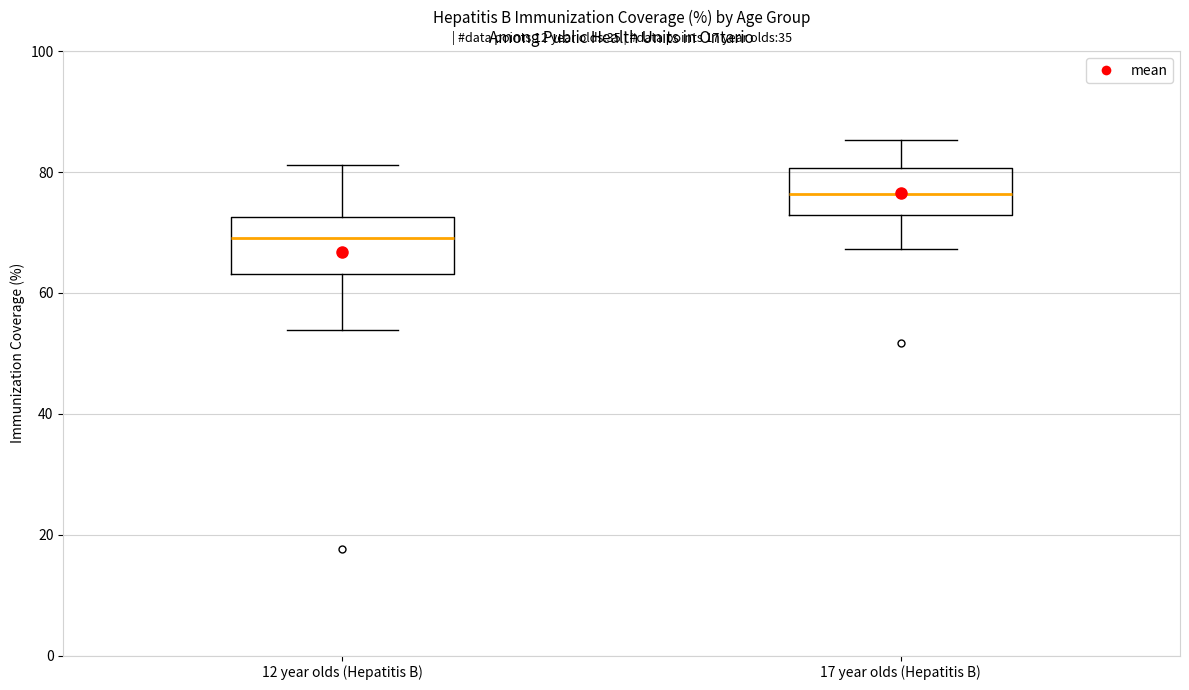

Which box's median line is the lowest?

12 year olds (Hepatitis B)